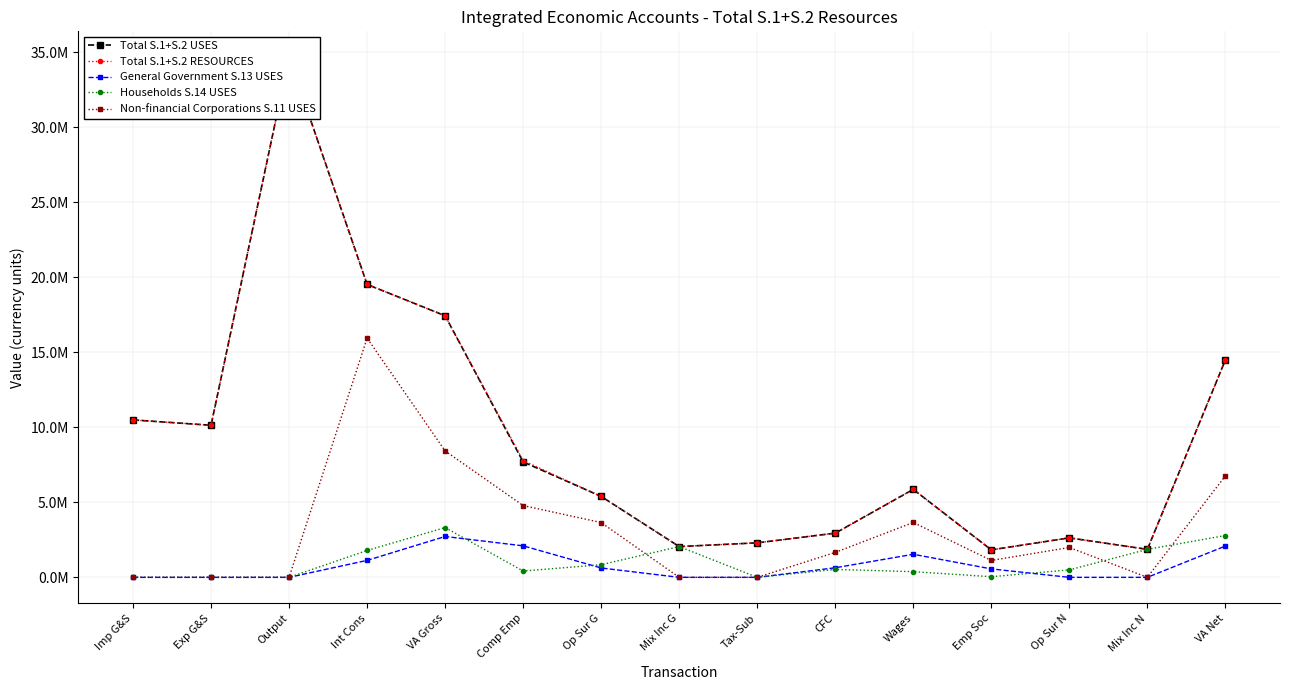

How many positive values does the Households S.14 USES series have?

11